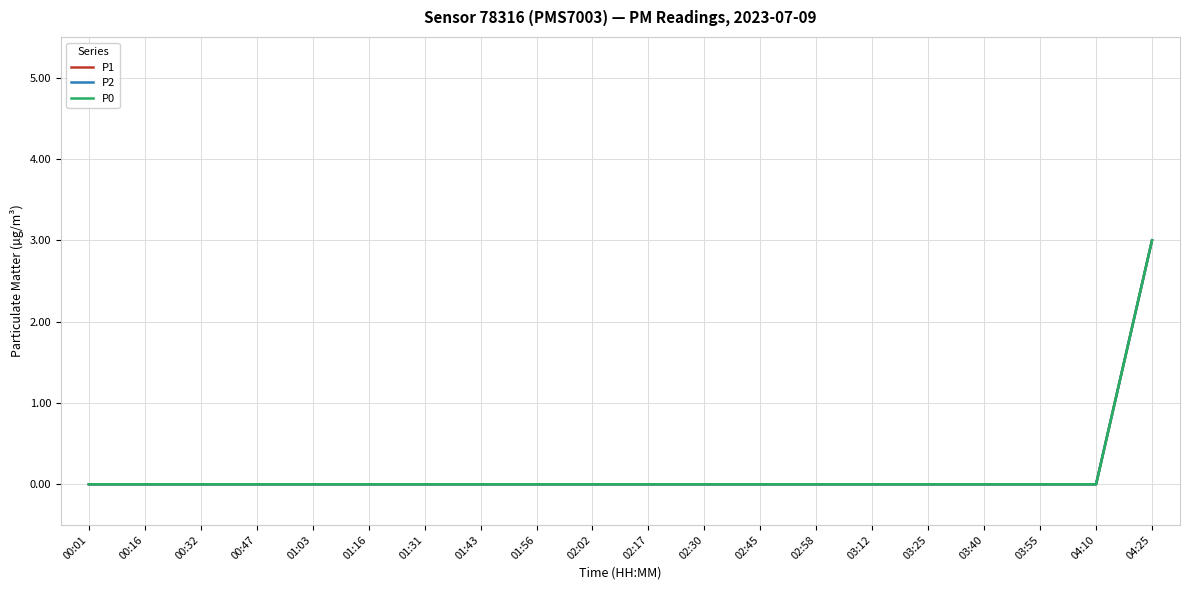

Is the value of P0 at 02:02 greater than the value of P1 at 04:10?

No